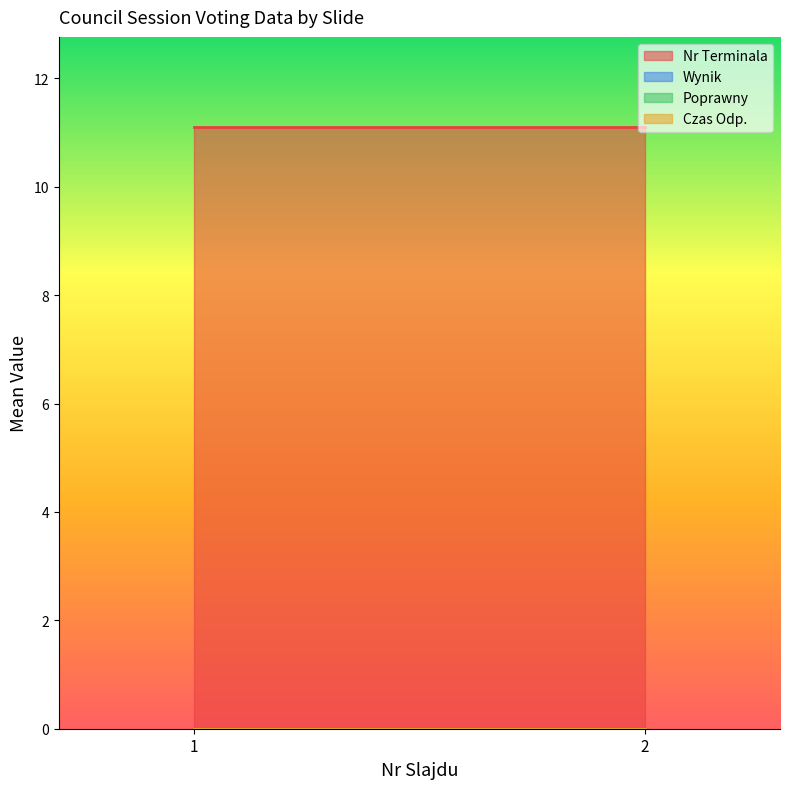

Which series has the largest range (max minus min)?

Nr Terminala